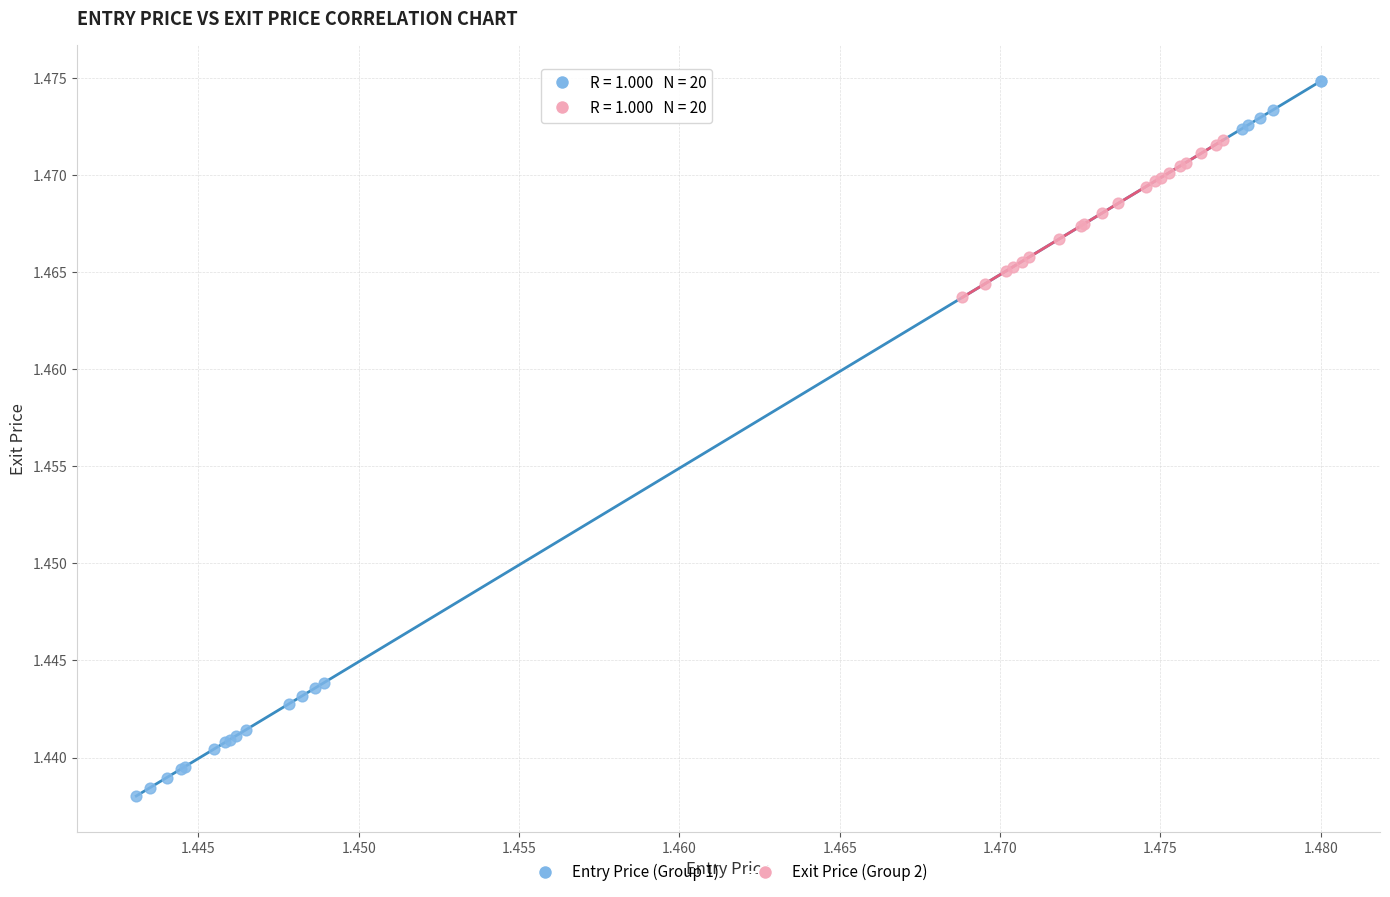

What are all the series names shown in the legend?

Entry Price (Group 1), Exit Price (Group 2)